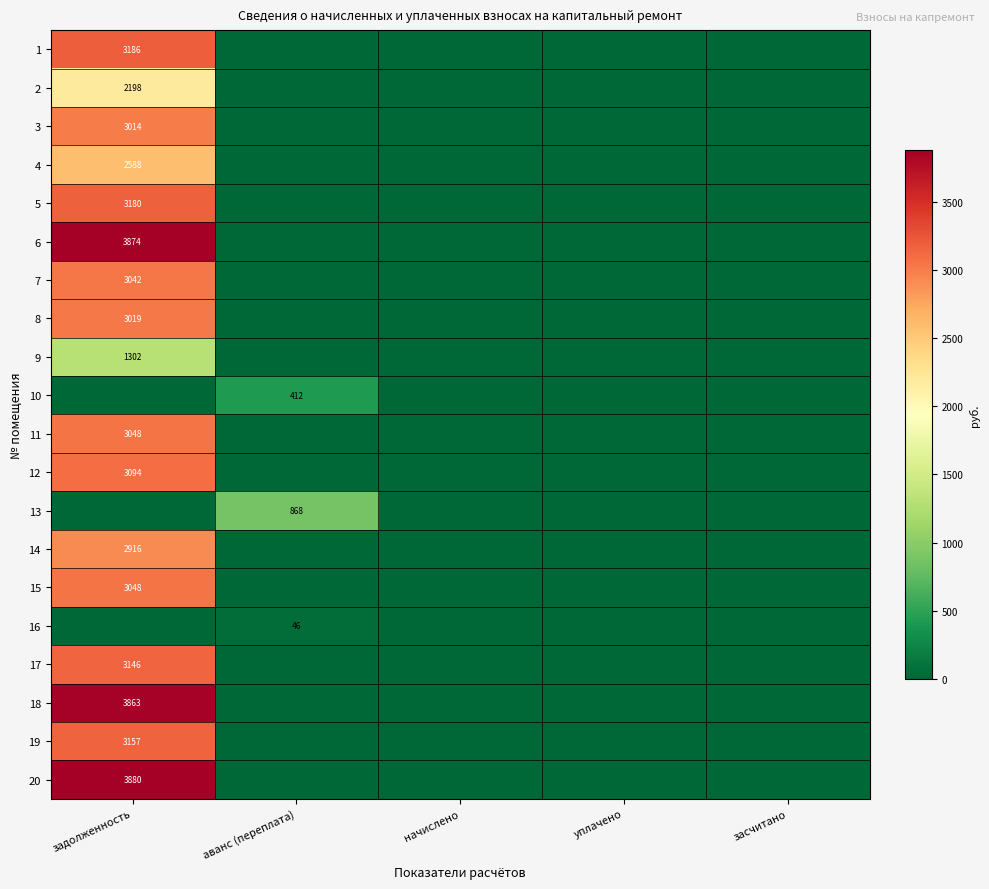

How many distinct data groups are displayed?

20